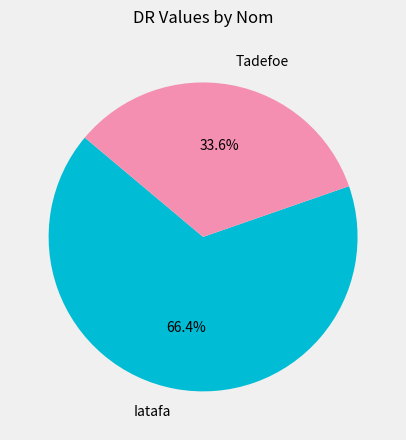

To the nearest percent, what portion does Iatafa represent?

66%